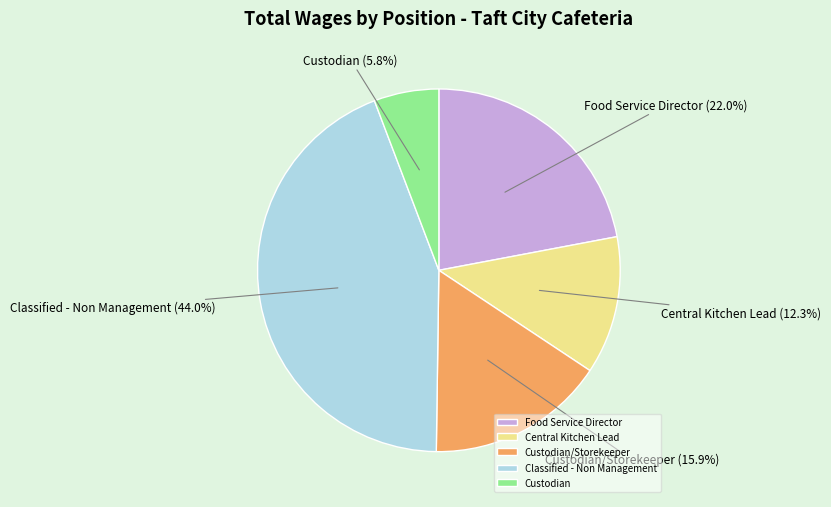

What is the smallest slice in the pie chart?

Custodian